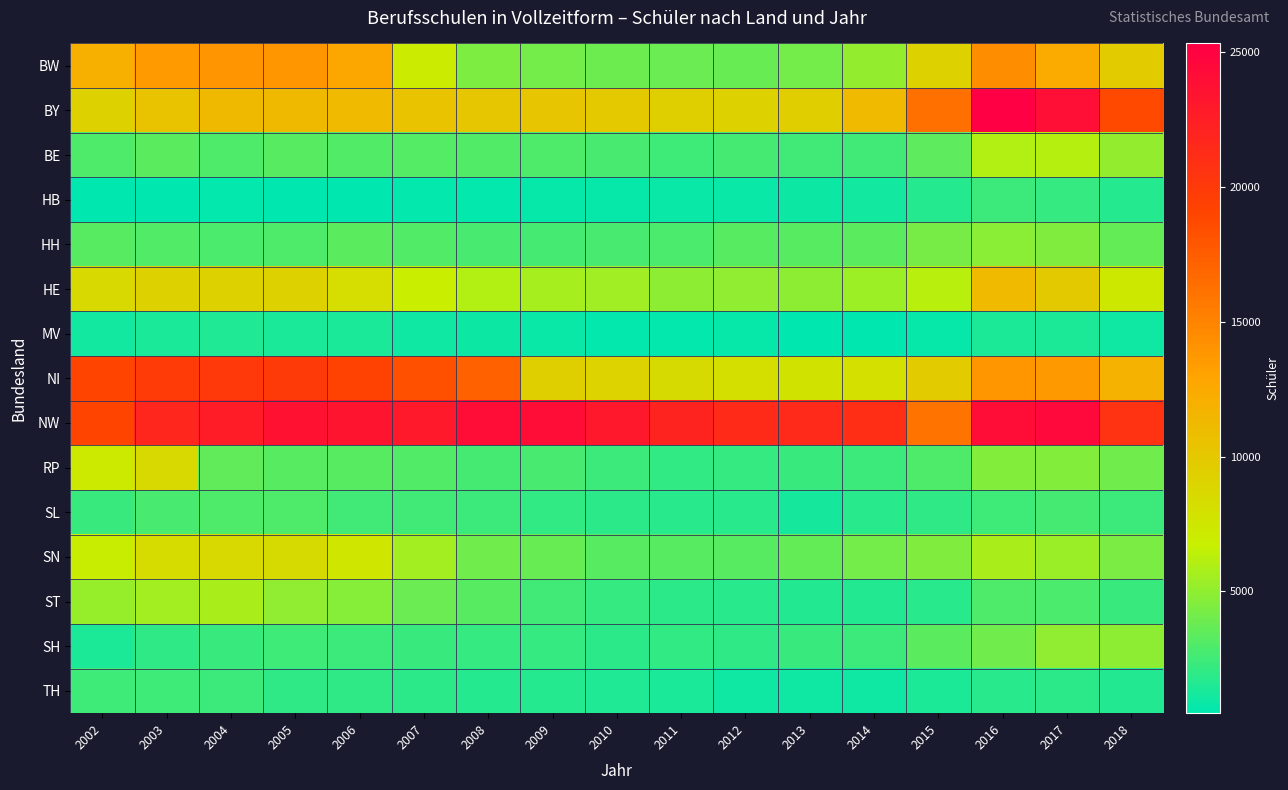

Reading left to right, extract all data points from this chart.

BW: 2002=12081	2003=13529	2004=13949	2005=13810	2006=12640	2007=7096	2008=4444	2009=4089	2010=3936	2011=3825	2012=3756	2013=4123	2014=5054	2015=9232	2016=14435	2017=12417	2018=9667
BY: 2002=9251	2003=10387	2004=11249	2005=11227	2006=11061	2007=10447	2008=10108	2009=10275	2010=9960	2011=9385	2012=9136	2013=9502	2014=11120	2015=16261	2016=25323	2017=23884	2018=18784
BE: 2002=2939	2003=3317	2004=2923	2005=3219	2006=3092	2007=3150	2008=3012	2009=2930	2010=2785	2011=2474	2012=2623	2013=2599	2014=2580	2015=3417	2016=6050	2017=6192	2018=5042
HB: 2002=526	2003=566	2004=656	2005=554	2006=529	2007=601	2008=618	2009=752	2010=711	2011=840	2012=810	2013=910	2014=1137	2015=1723	2016=2379	2017=2164	2018=1648
HH: 2002=3221	2003=3029	2004=2893	2005=2991	2006=3318	2007=3031	2008=2758	2009=2644	2010=2764	2011=2857	2012=3281	2013=3226	2014=3373	2015=4196	2016=4847	2017=4473	2018=3598
HE: 2002=8596	2003=9208	2004=9301	2005=9192	2006=8165	2007=6850	2008=6046	2009=5718	2010=5471	2011=4875	2012=4998	2013=4881	2014=5390	2015=6244	2016=11148	2017=9879	2018=7342
MV: 2002=1129	2003=1278	2004=1480	2005=1332	2006=1295	2007=1007	2008=950	2009=814	2010=648	2011=616	2012=700	2013=537	2014=481	2015=744	2016=1360	2017=1378	2018=989
NI: 2002=19067	2003=19883	2004=20062	2005=19947	2006=19333	2007=18327	2008=17190	2009=9374	2010=9083	2011=8442	2012=8136	2013=7712	2014=8022	2015=9665	2016=13793	2017=13654	2018=11812
NW: 2002=19053	2003=21741	2004=22672	2005=23638	2006=23455	2007=22936	2008=24121	2009=23973	2010=23022	2011=22095	2012=21284	2013=21394	2014=20988	2015=16071	2016=24054	2017=24523	2018=20666
RP: 2002=7228	2003=8543	2004=3562	2005=3211	2006=3258	2007=3015	2008=2703	2009=2725	2010=2334	2011=2087	2012=2197	2013=2235	2014=2415	2015=2934	2016=4622	2017=4602	2018=3995
SL: 2002=2261	2003=2789	2004=2974	2005=2974	2006=2603	2007=2520	2008=2331	2009=2121	2010=1935	2011=1801	2012=1771	2013=1257	2014=1831	2015=1988	2016=2440	2017=2618	2018=2376
SN: 2002=6968	2003=8312	2004=8622	2005=8466	2006=7491	2007=5566	2008=3990	2009=3735	2010=3215	2011=3267	2012=3221	2013=3650	2014=4125	2015=4538	2016=5735	2017=5254	2018=4323
ST: 2002=5153	2003=5533	2004=5743	2005=5039	2006=4674	2007=3867	2008=3243	2009=2550	2010=2150	2011=1885	2012=1767	2013=1615	2014=1626	2015=1823	2016=2907	2017=2816	2018=2229
SH: 2002=1447	2003=1971	2004=2301	2005=2443	2006=2337	2007=2286	2008=2212	2009=2139	2010=1932	2011=2121	2012=2016	2013=2238	2014=2414	2015=3325	2016=4042	2017=5028	2018=4923
TH: 2002=2480	2003=2507	2004=2341	2005=2021	2006=1951	2007=1866	2008=1676	2009=1664	2010=1516	2011=1300	2012=1061	2013=1048	2014=1062	2015=1451	2016=1838	2017=1845	2018=1576